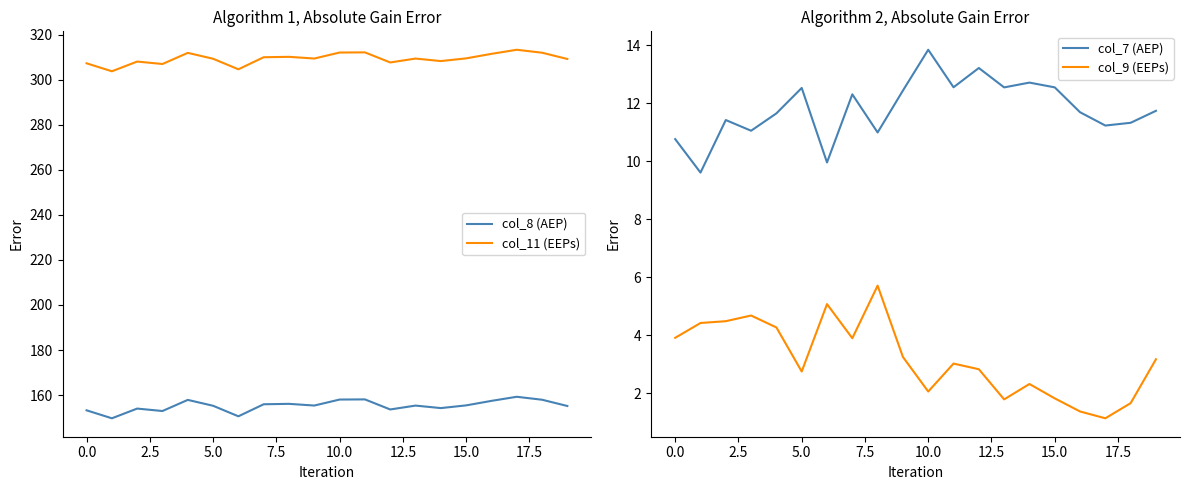

Which category has the highest value across all series?

17